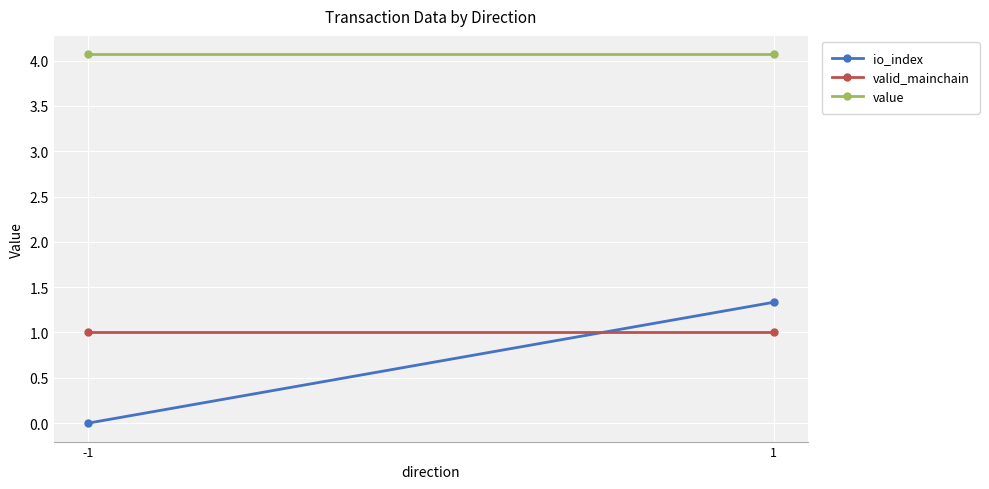

What is the maximum value for value?

4.1